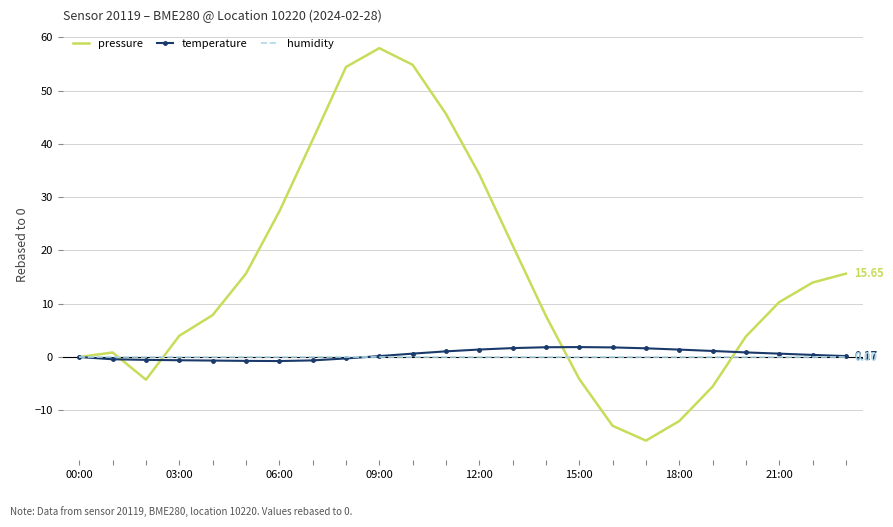

Which series has the largest range (max minus min)?

pressure